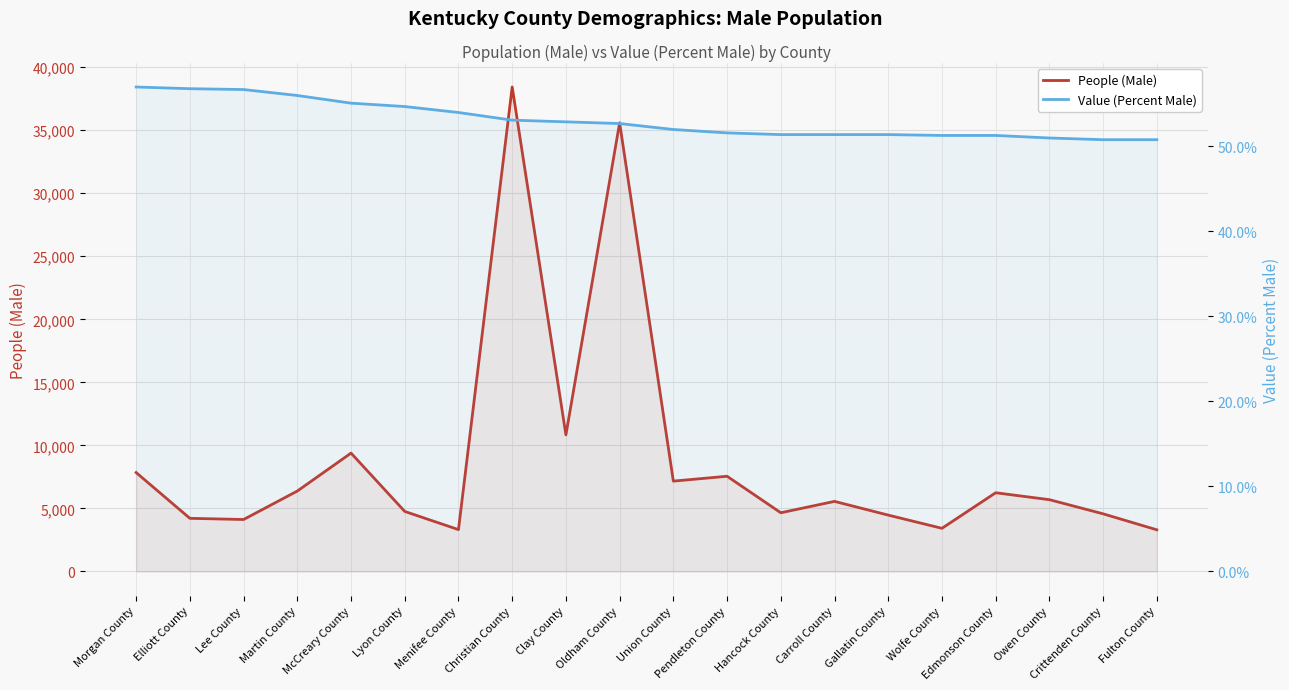

Between Oldham County and Fulton County, which is larger?

Oldham County